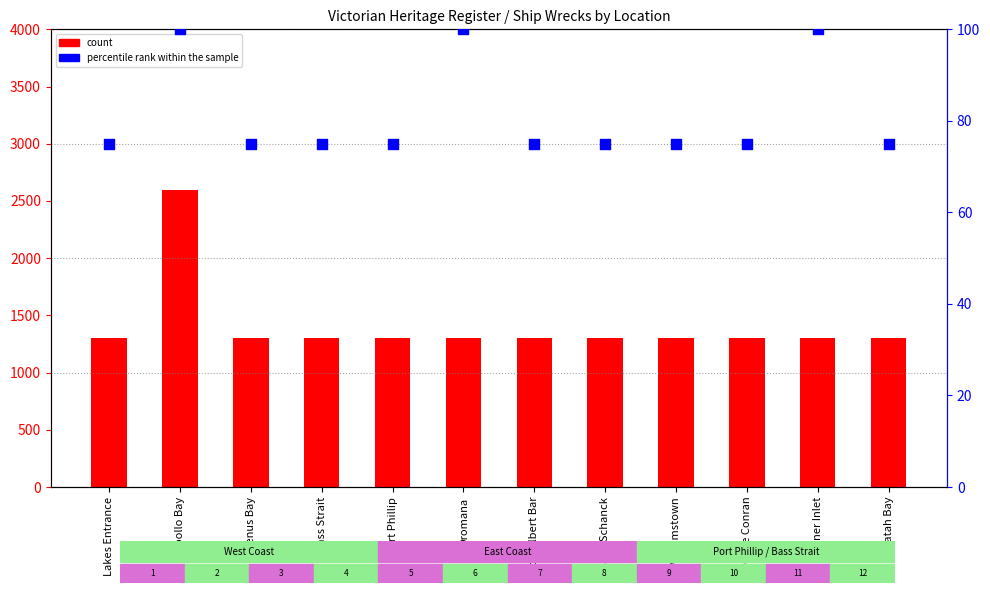

Which series has the largest total across all categories?

count